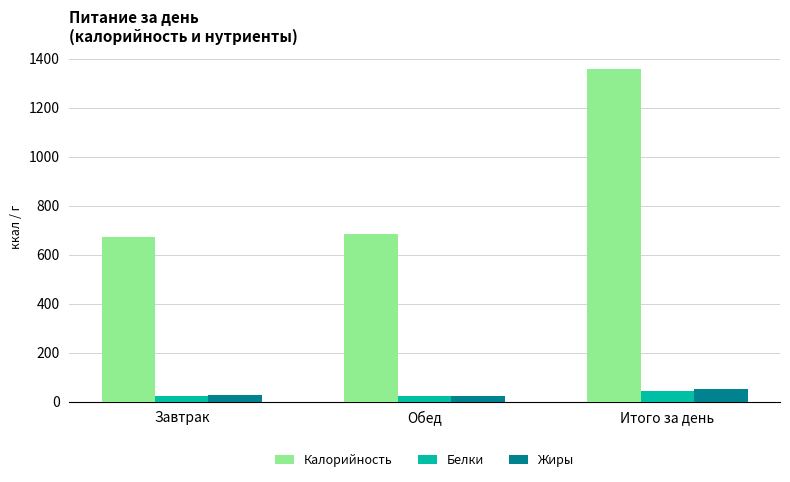

True or false: Калорийность has a value of 682.6 at Обед.

True